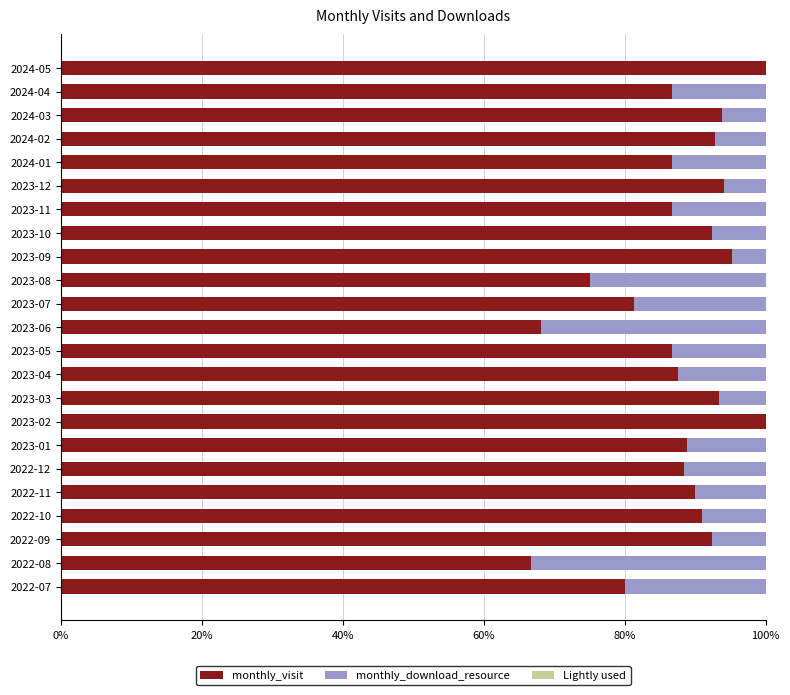

Is it true that monthly_visit equals 38.3 at 2022-12?

False